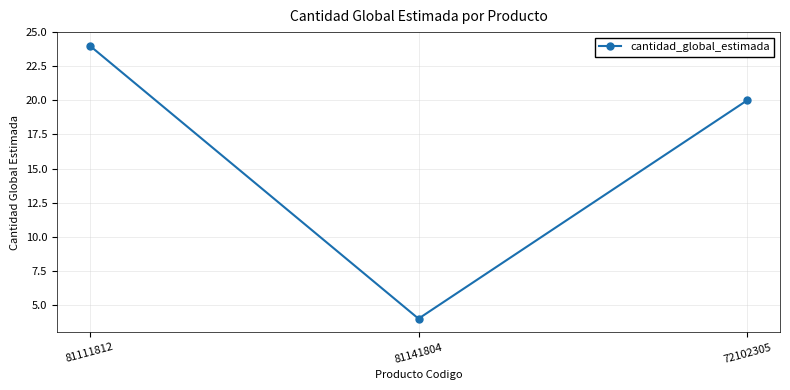

What is the difference between the second highest and minimum values?

16